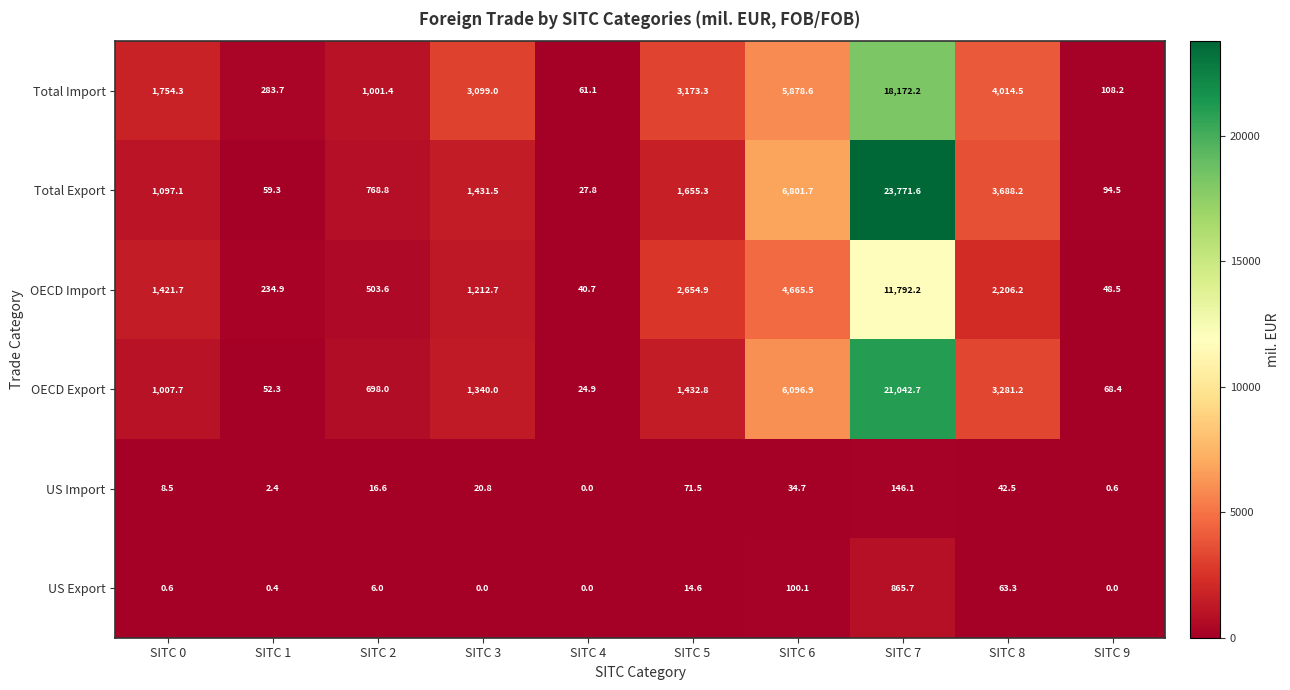

Between SITC 0 and SITC 7, which series saw the biggest shift?

Total Export